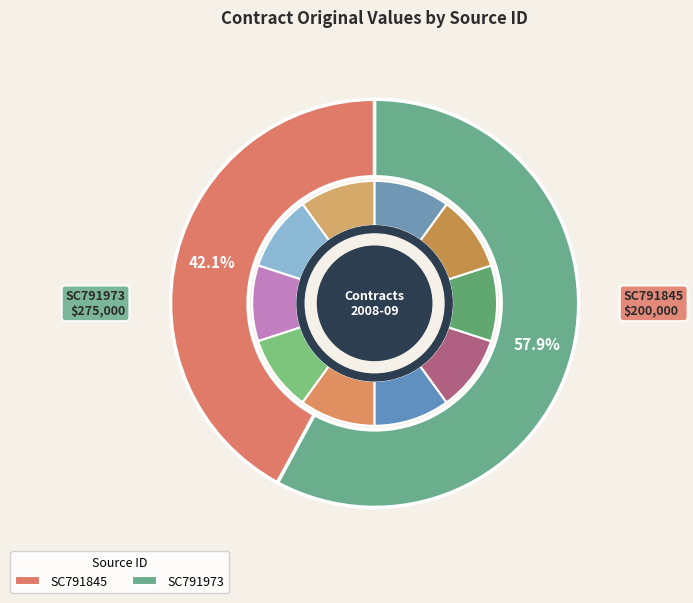

To the nearest percent, what is the combined percentage of SC791845 and SC791973?

100%